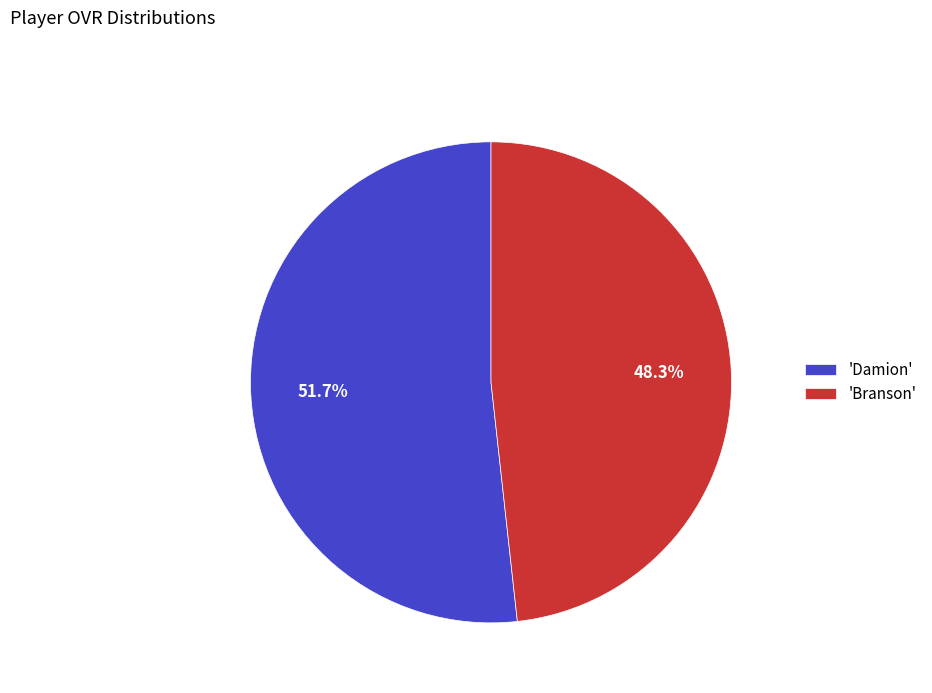

Which category accounts for the majority?

'Damion'